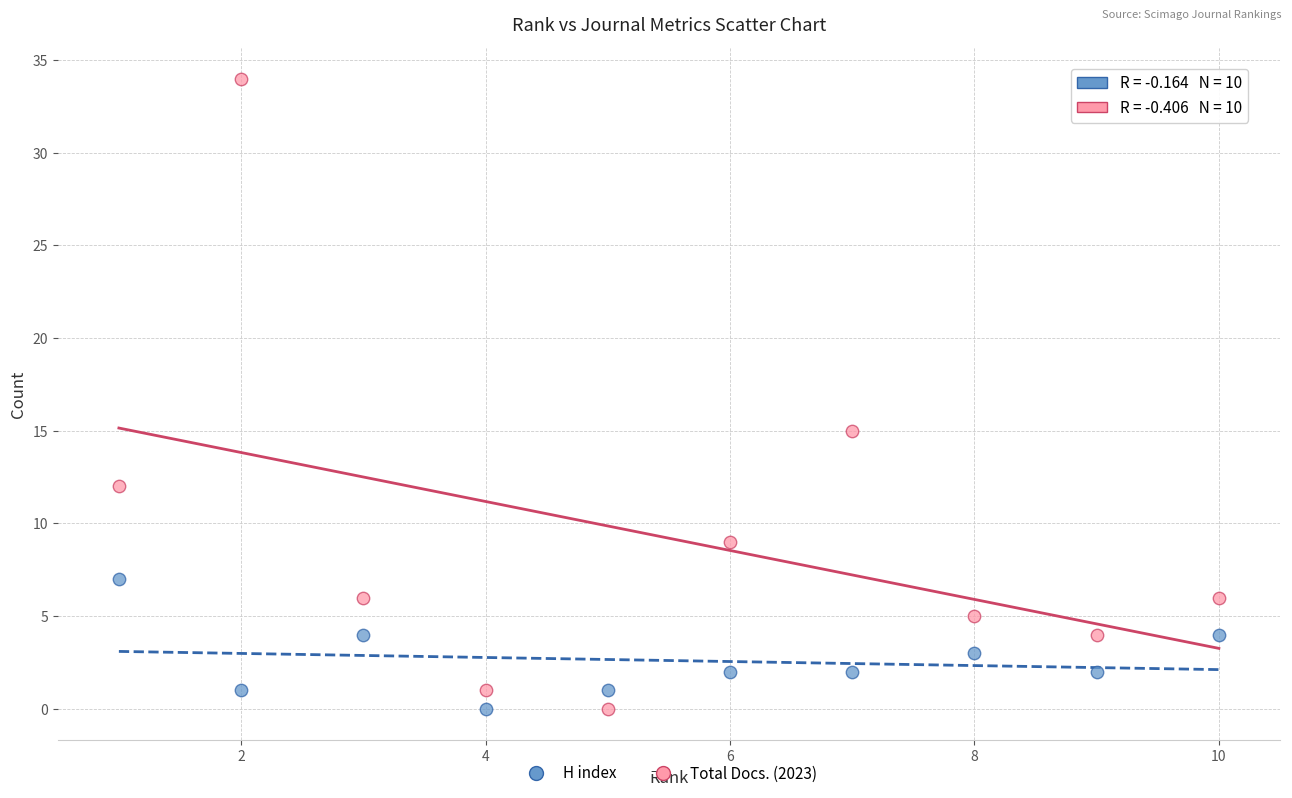

What is the X range (max minus min) for the scatter plot?

9